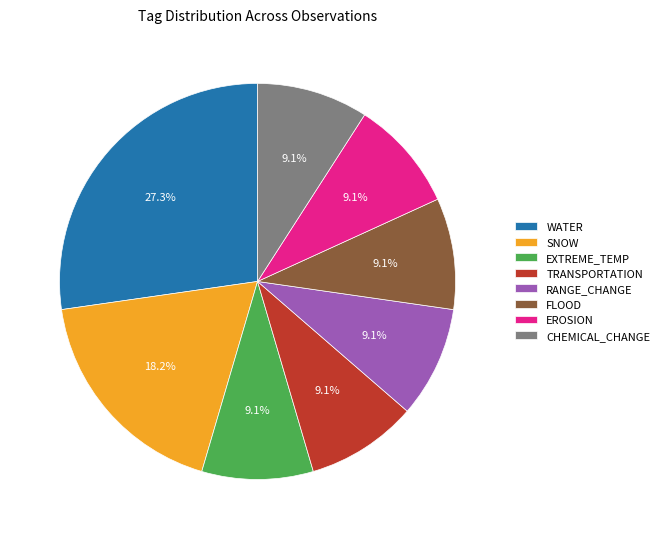

To the nearest percent, what portion does CHEMICAL_CHANGE represent?

9%